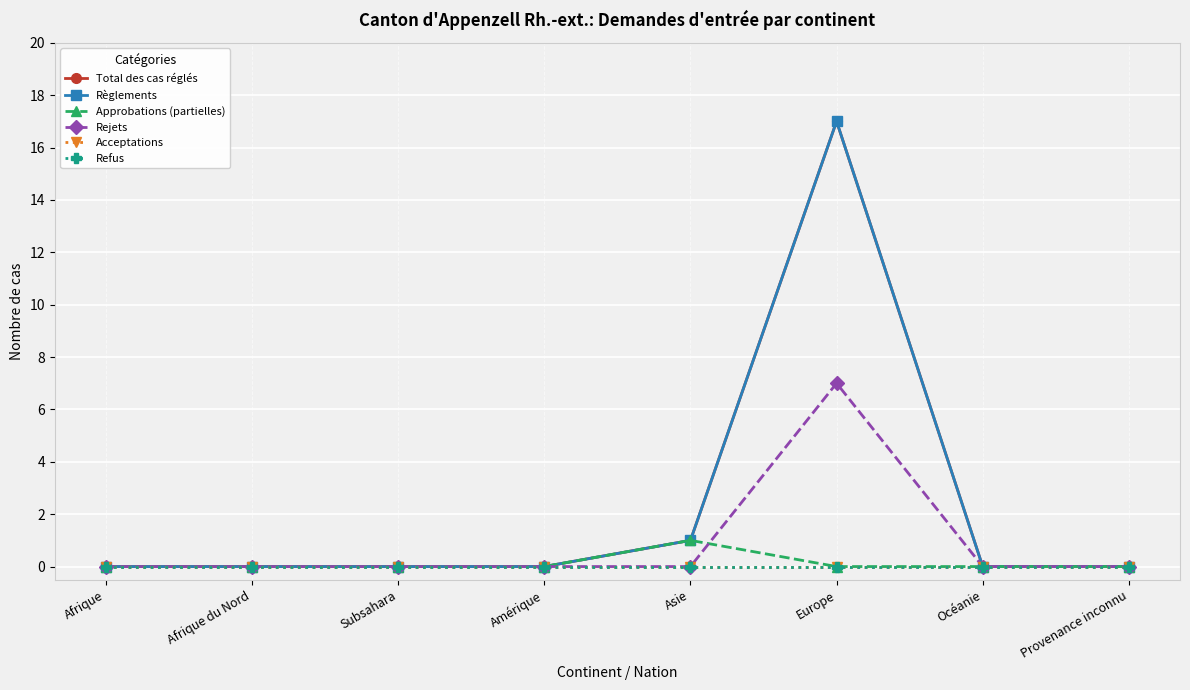

What is the difference between the maximum and minimum values in the Total des cas réglés series?

17